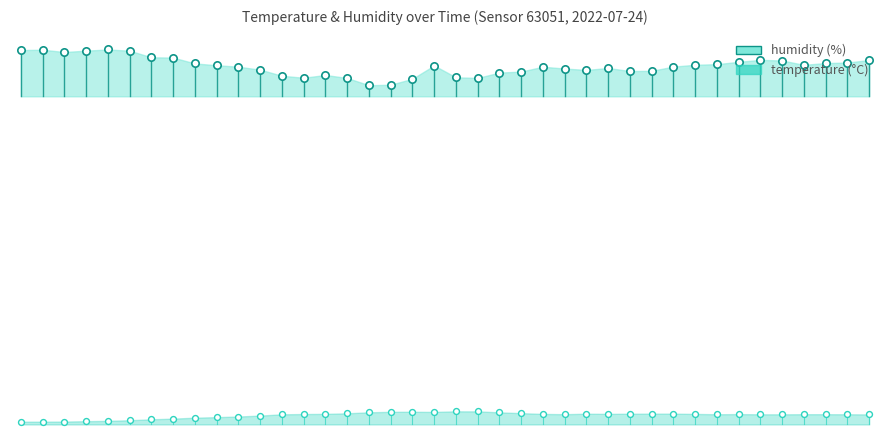

At how many categories does at least one series exceed 78?

40